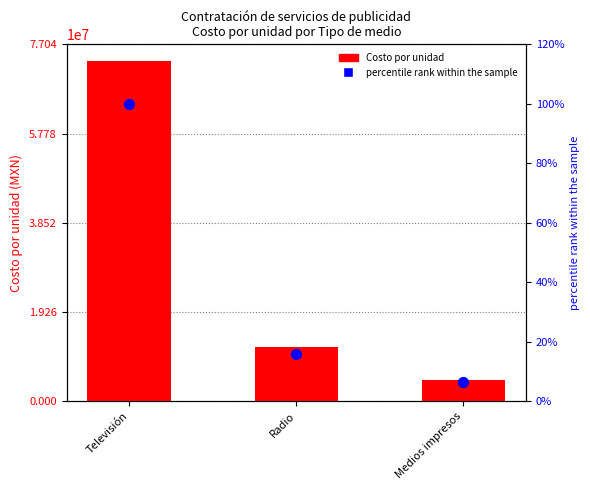

What is the total value across all series at Medios impresos?

4607672.0